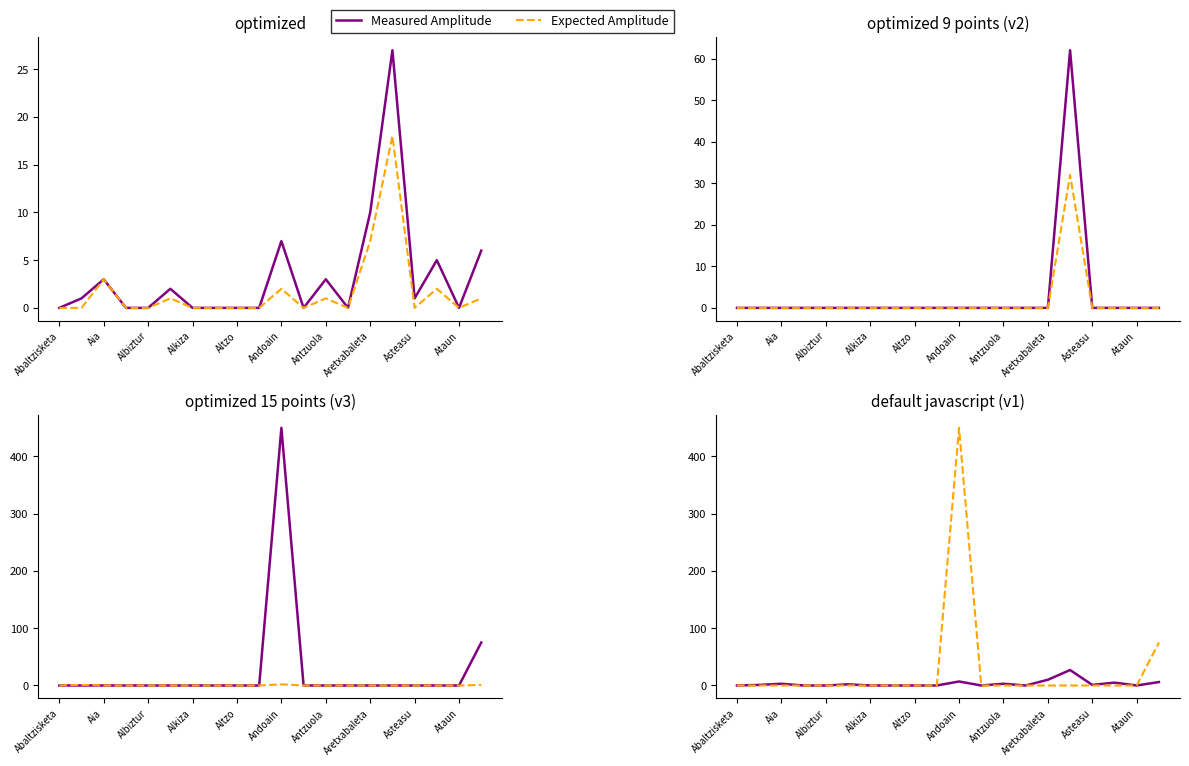

What is the maximum value shown in the chart?

450